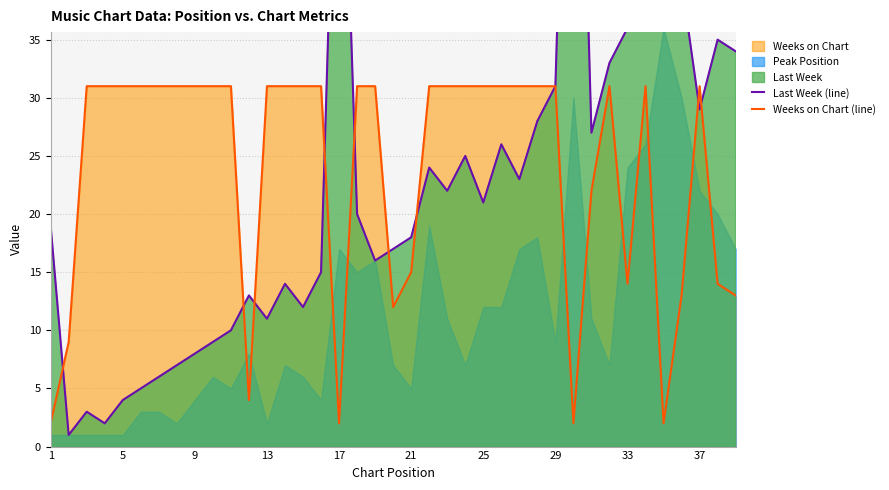

At which label is Weeks on Chart (line) closest to 16?

21